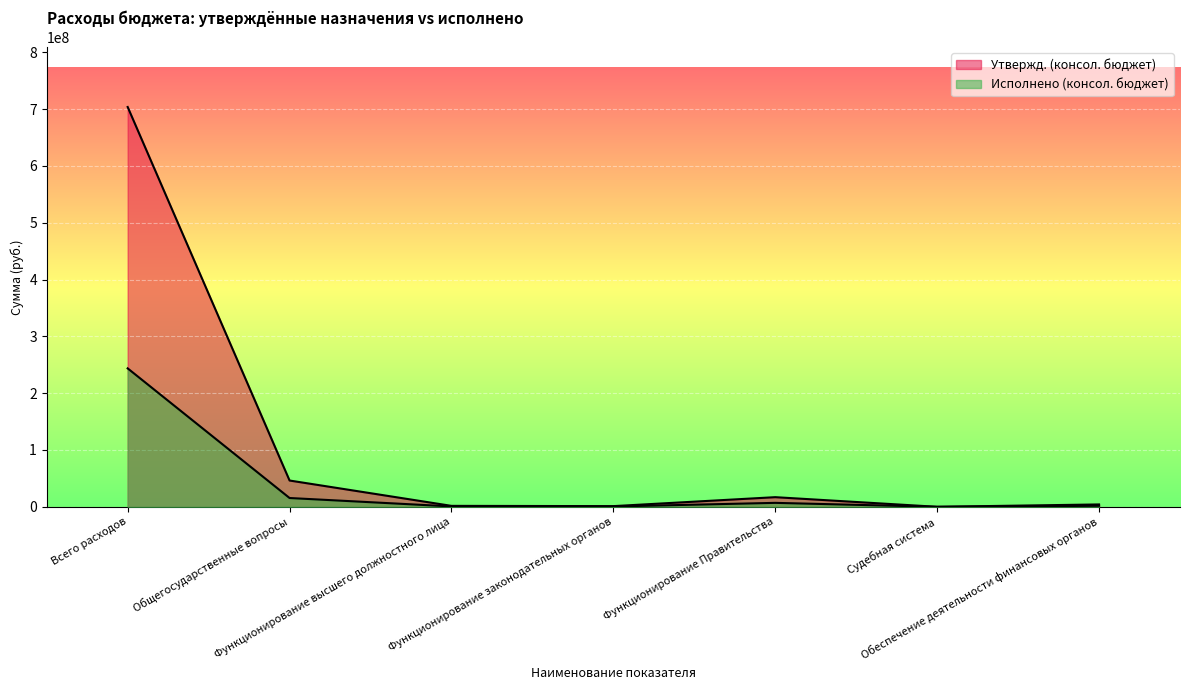

At which label does Исполнено (консол. бюджет) reach its peak?

Всего расходов